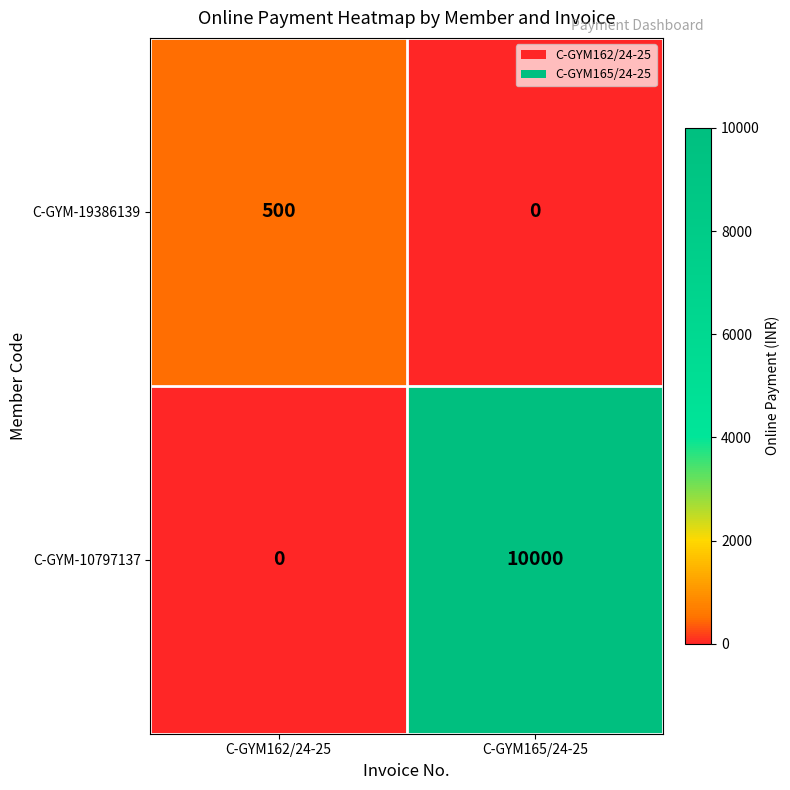

Which series has the largest total across all categories?

C-GYM-10797137